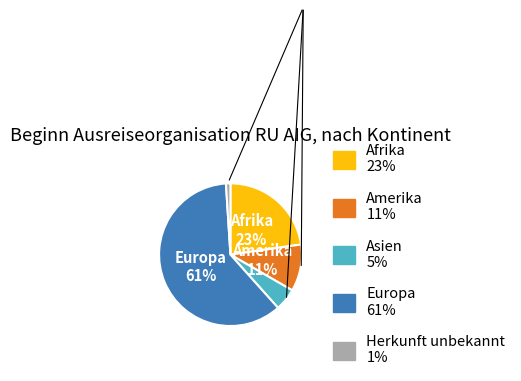

To the nearest percent, what is the average slice percentage?

20%